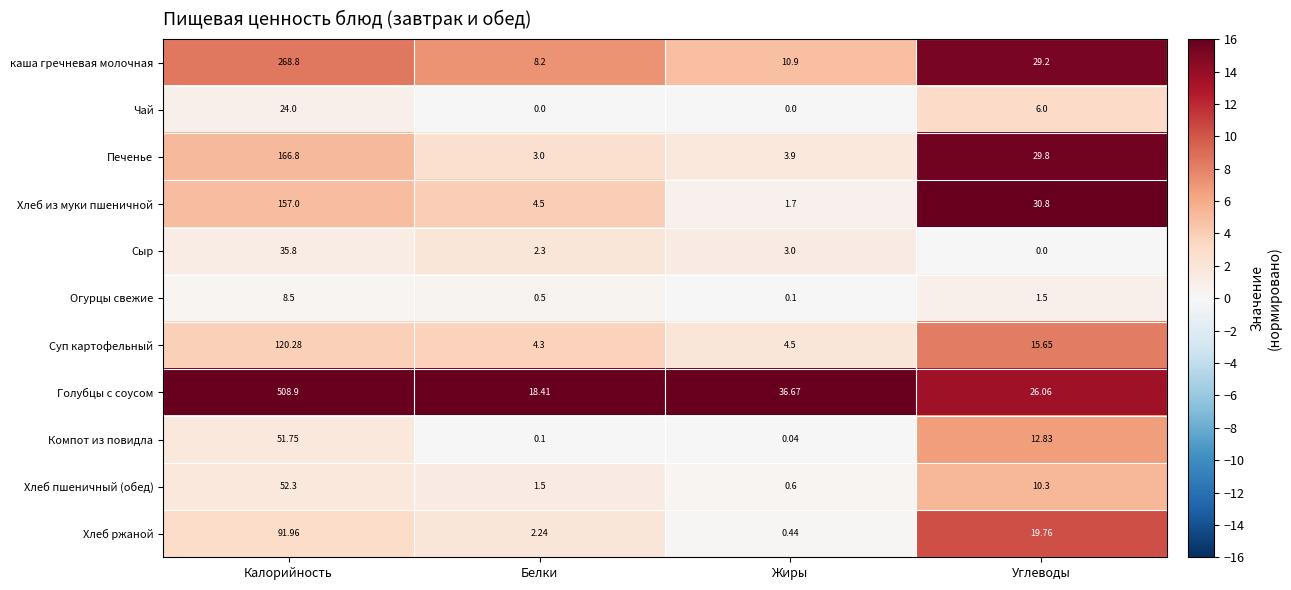

Rank the series at Калорийность from highest to lowest value.

Голубцы с соусом, каша гречневая молочная, Печенье, Хлеб из муки пшеничной, Суп картофельный, Хлеб ржаной, Хлеб пшеничный (обед), Компот из повидла, Сыр, Чай, Огурцы свежие